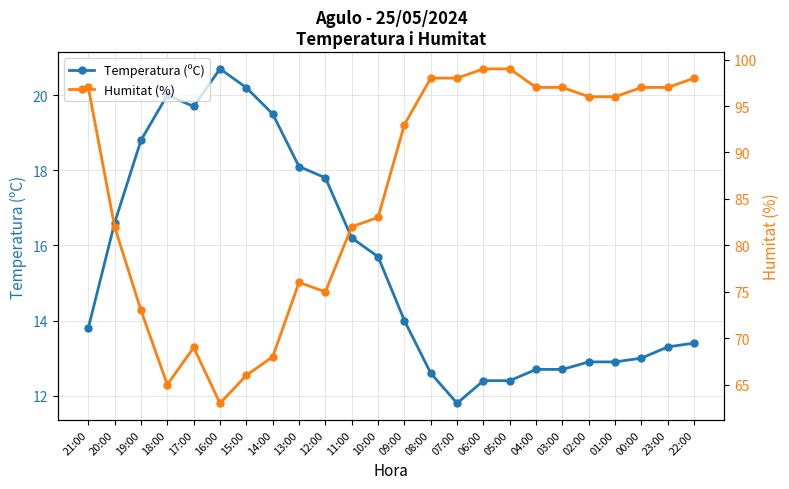

What position from the left is 11:00?

11